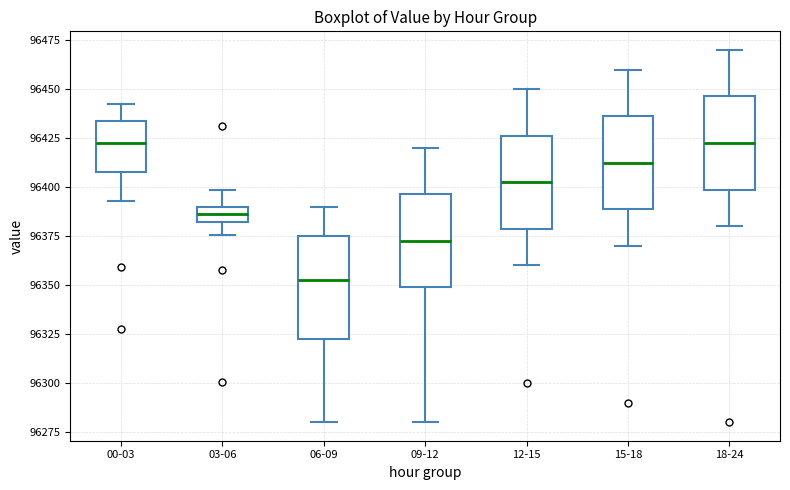

Where is the upper edge of the box for 15-18 on the y-axis? The values are not printed on the chart, so give them approximately, as read against the axis.

96435